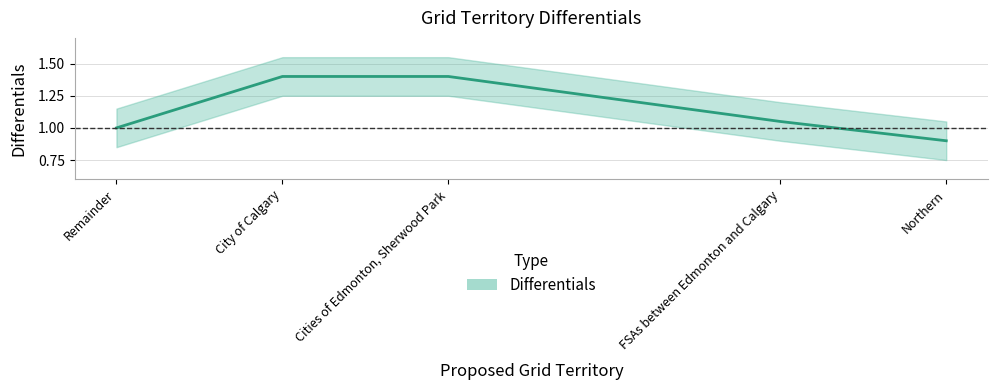

The chart shows a value of 1.4 at 101. True or false?

True